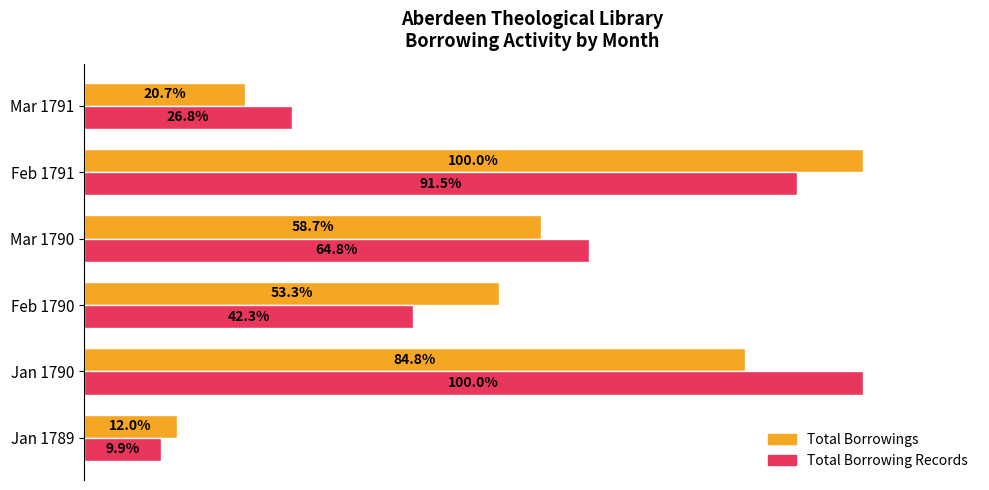

At which label does Total Borrowing Records reach its peak?

Jan 1790